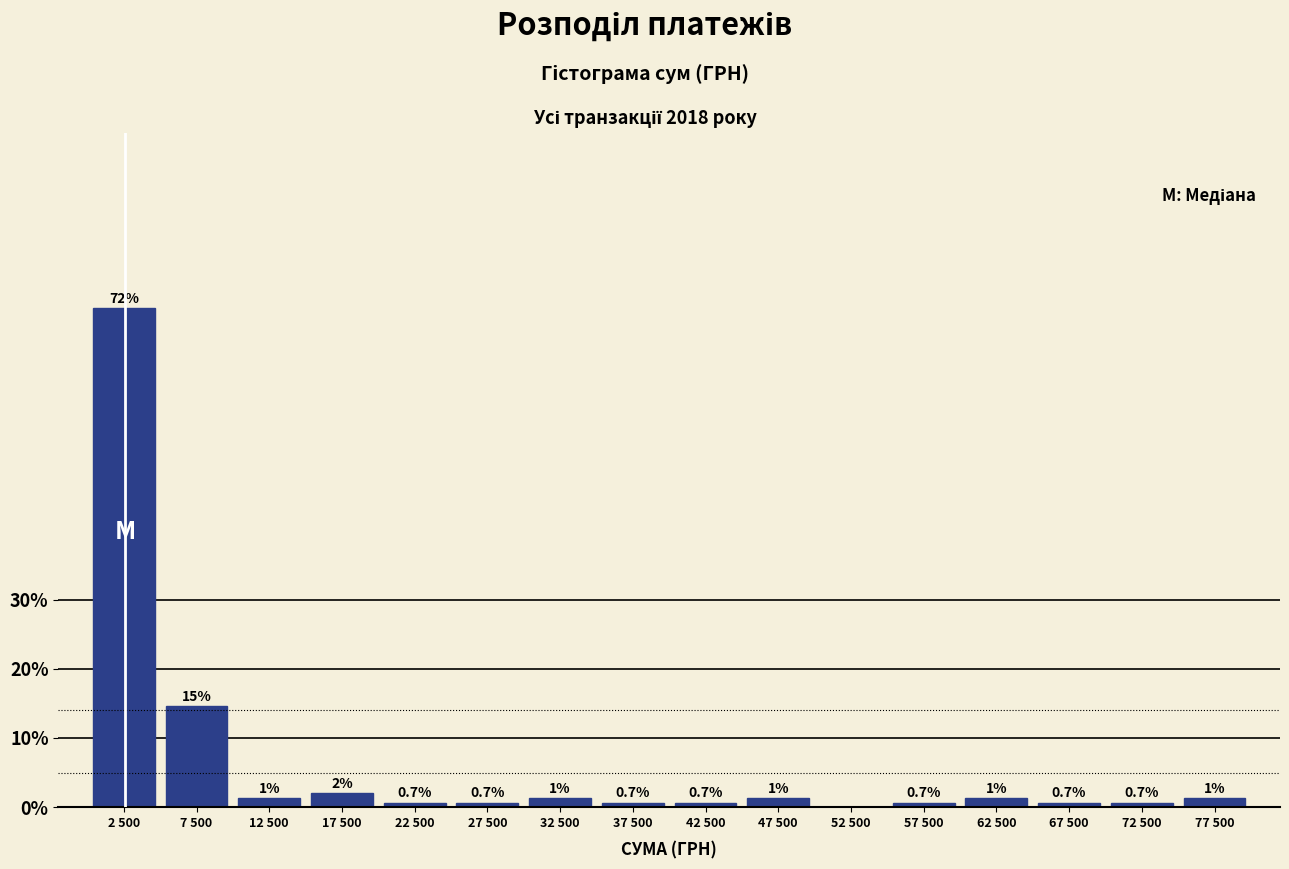

Where does the data first go above 1?

2 500